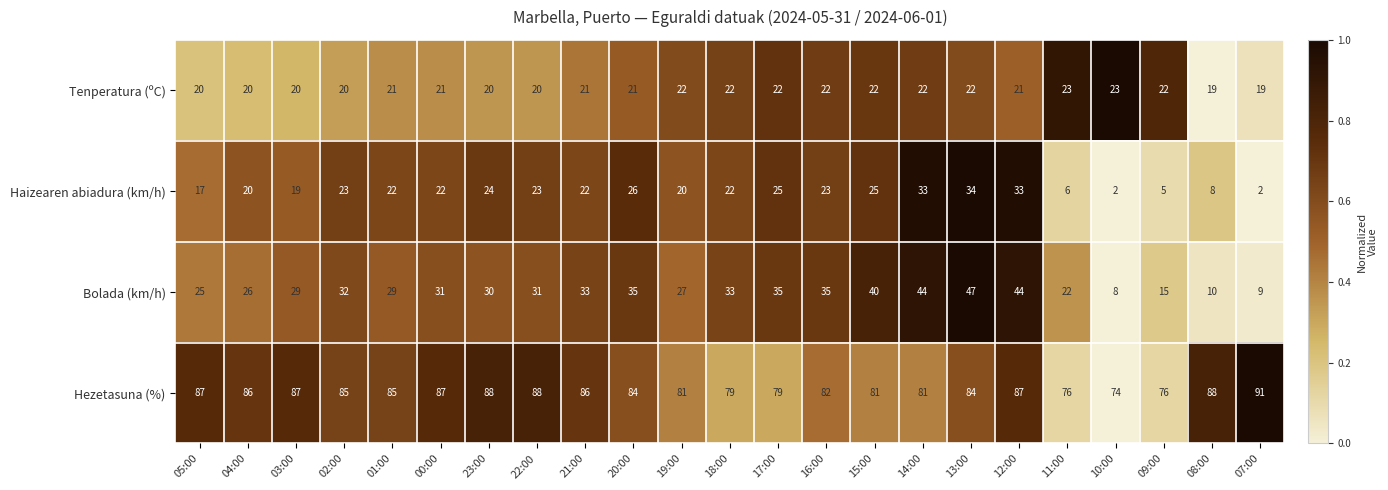

Rank the series by their maximum value, from lowest to highest.

Tenperatura (ºC), Haizearen abiadura (km/h), Bolada (km/h), Hezetasuna (%)